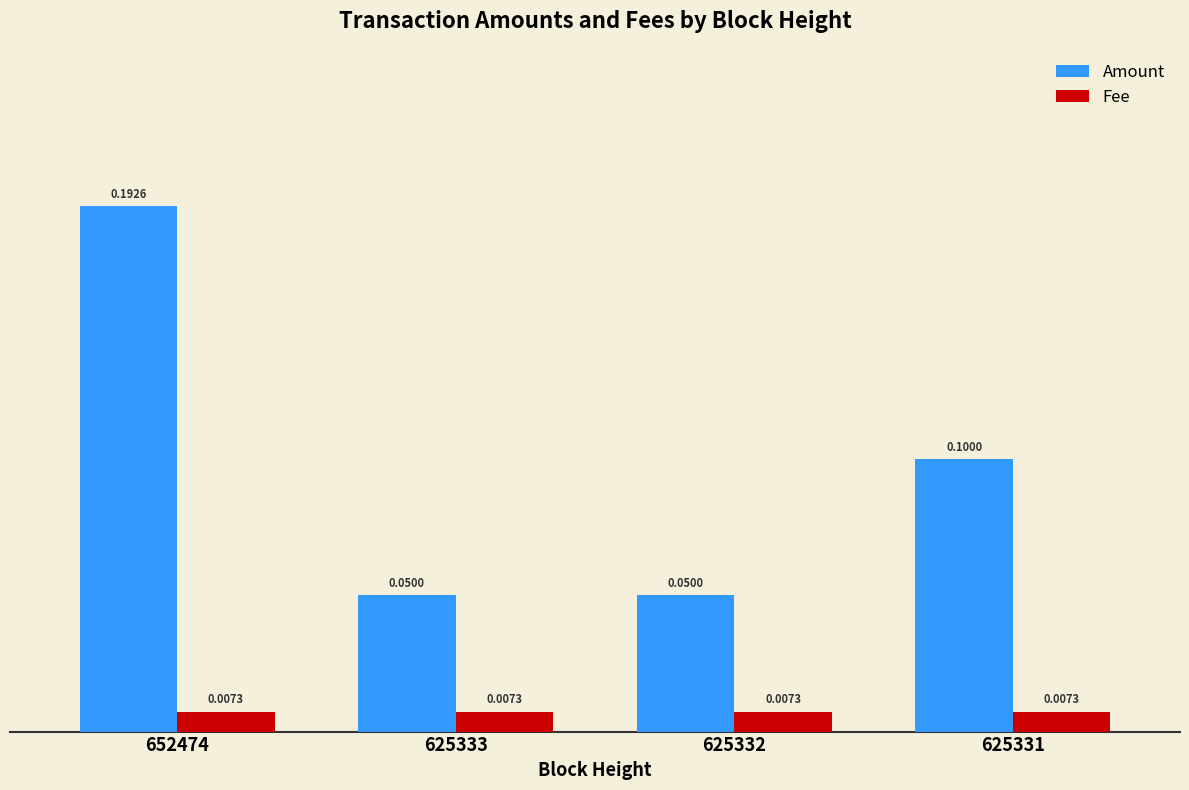

What is the average value of the Amount series?

0.1